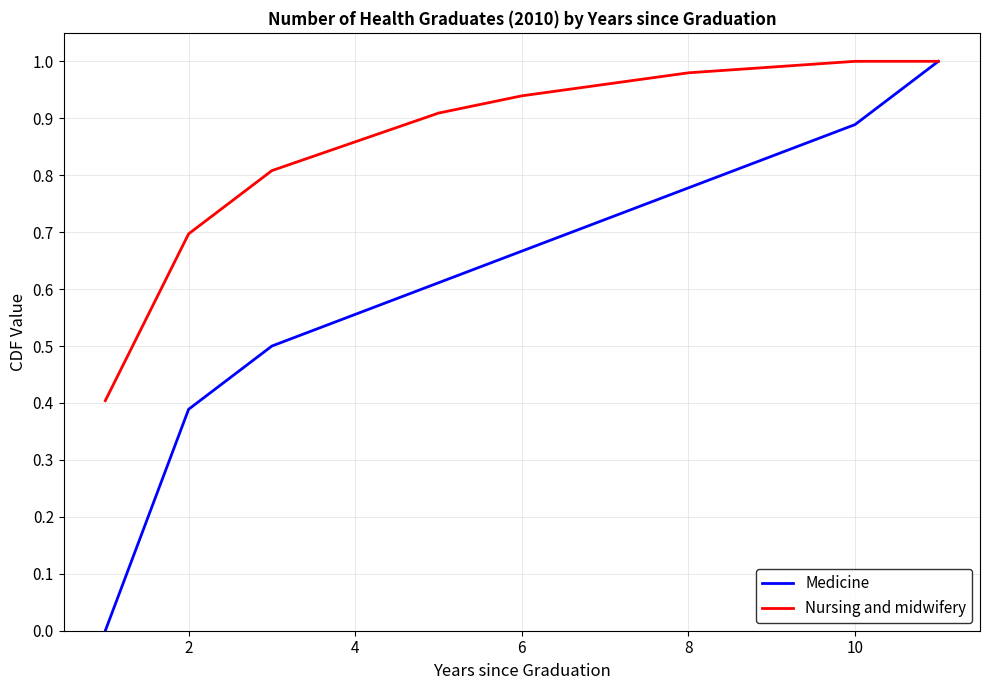

Which series has the largest range (max minus min)?

Medicine